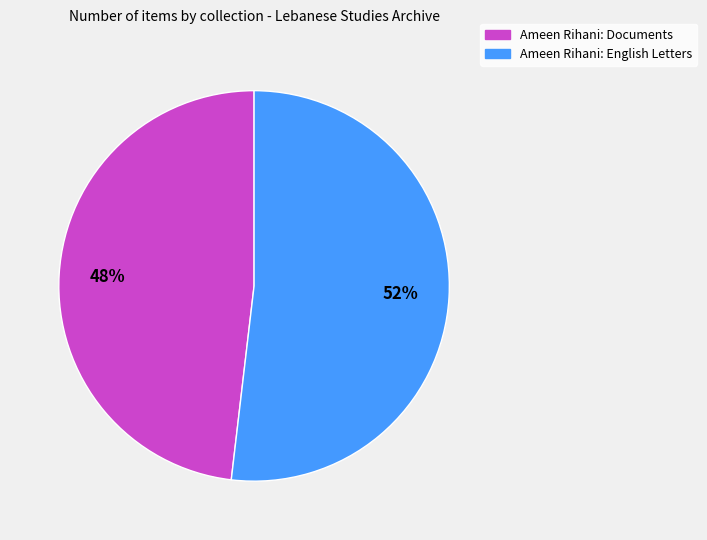

To the nearest percent, what is the difference between the Ameen Rihani: Documents and Ameen Rihani: English Letters slice percentages?

4%